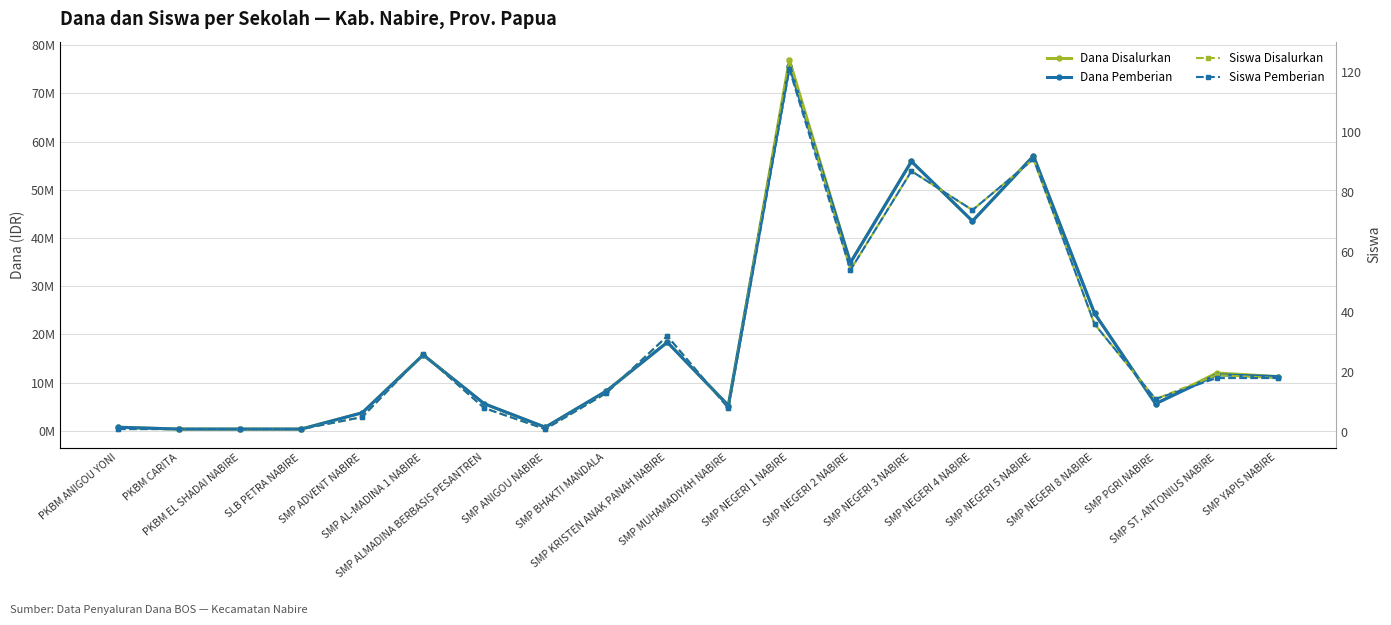

Which has a higher value, SMP PGRI NABIRE or SMP YAPIS NABIRE?

SMP YAPIS NABIRE